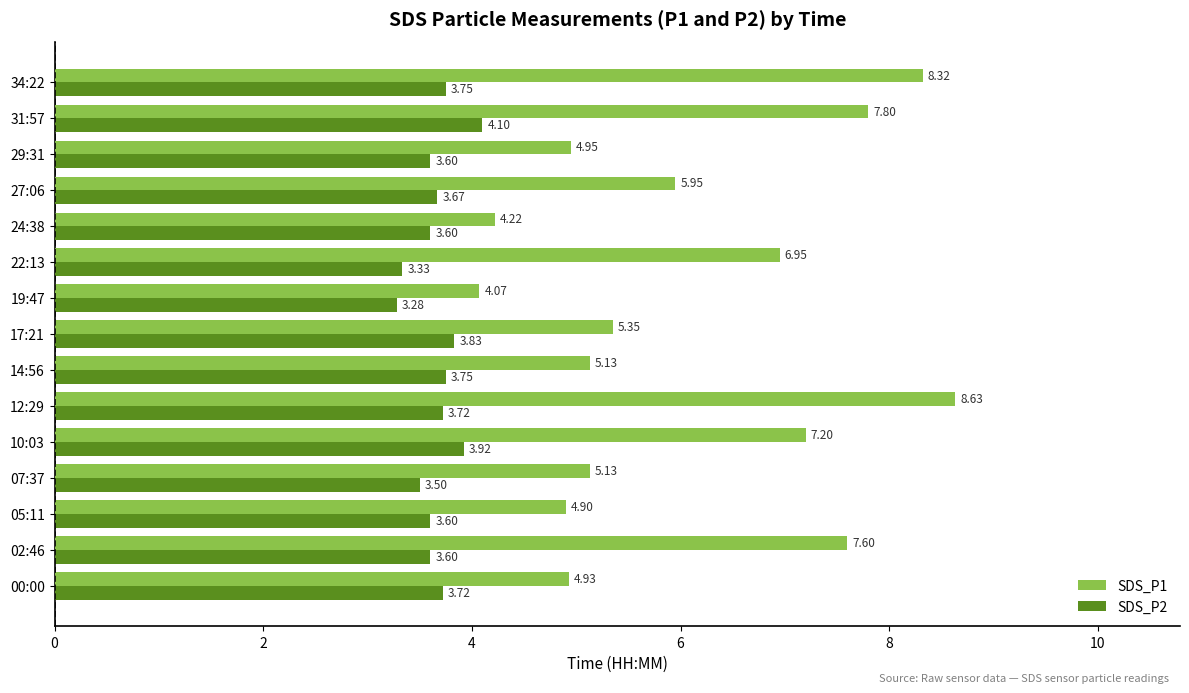

Between 19:47 and 29:31, which series saw the biggest shift?

SDS_P1